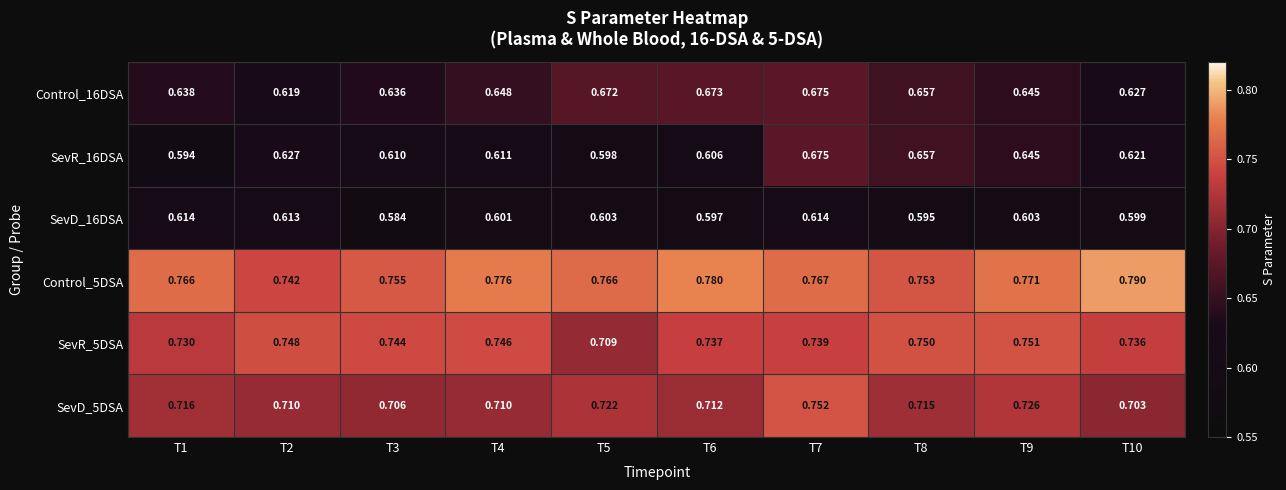

At how many categories does at least one series exceed 0?

10